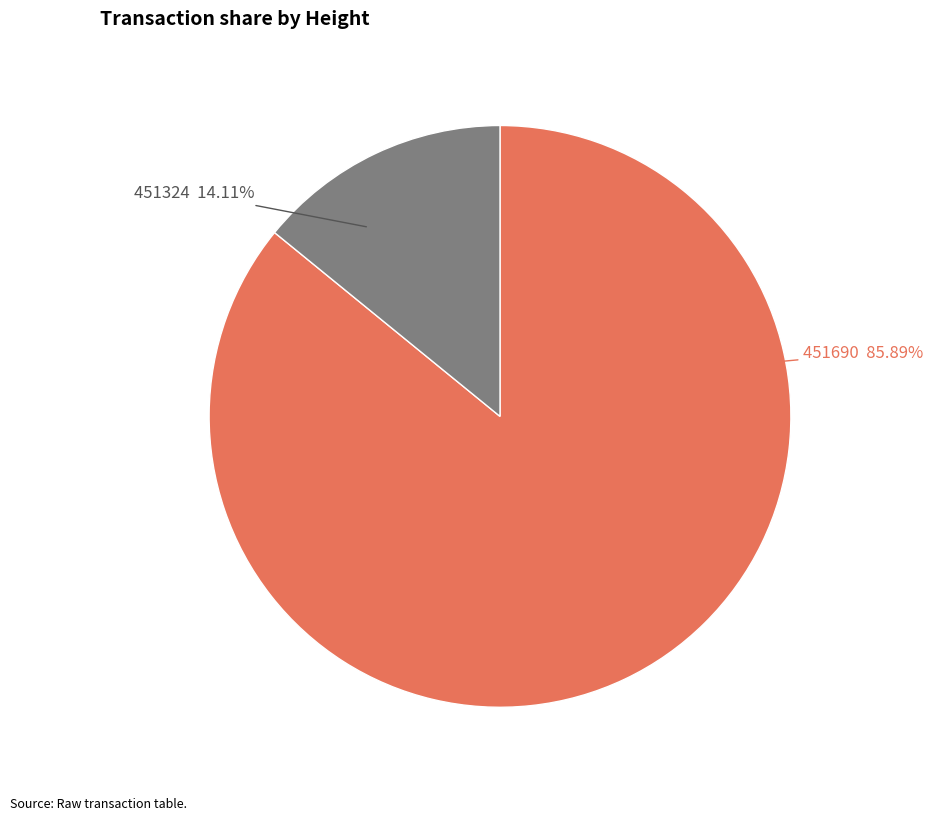

To the nearest percent, what percentage of the pie is 451324?

14%